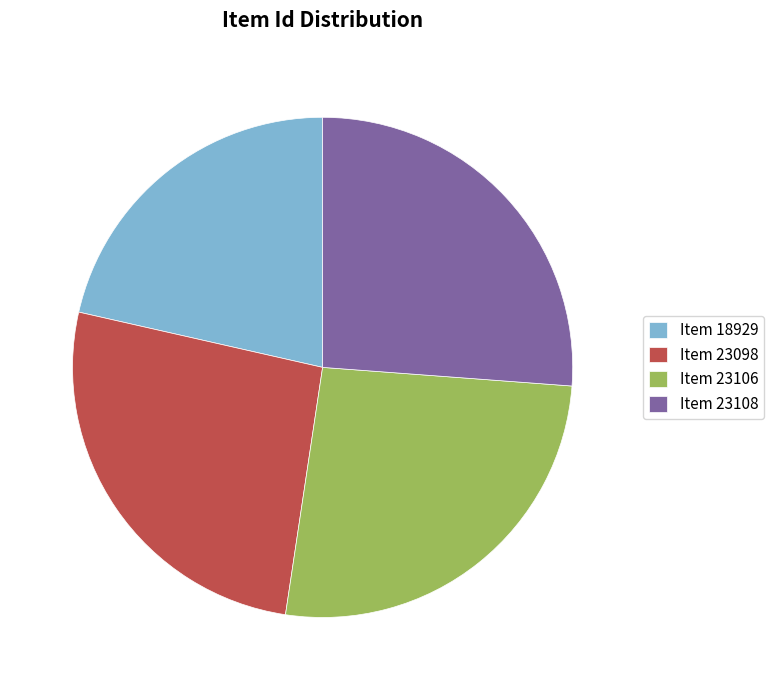

Which category has the smallest portion of the pie?

Item 18929